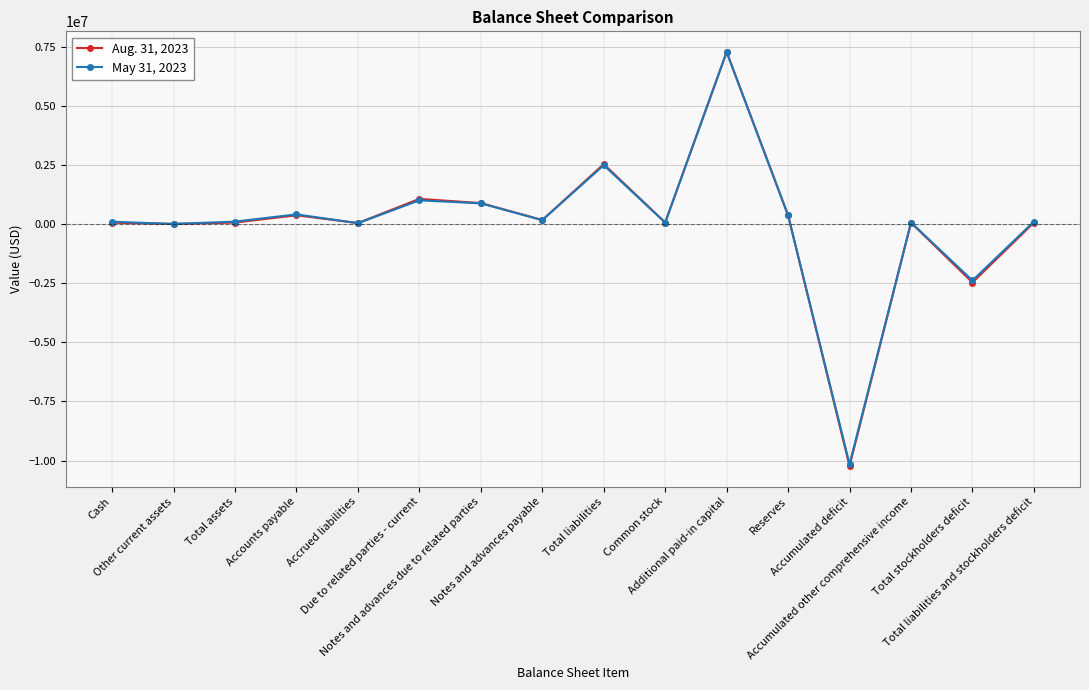

List the series in order of their overall mean, highest first.

May 31, 2023, Aug. 31, 2023